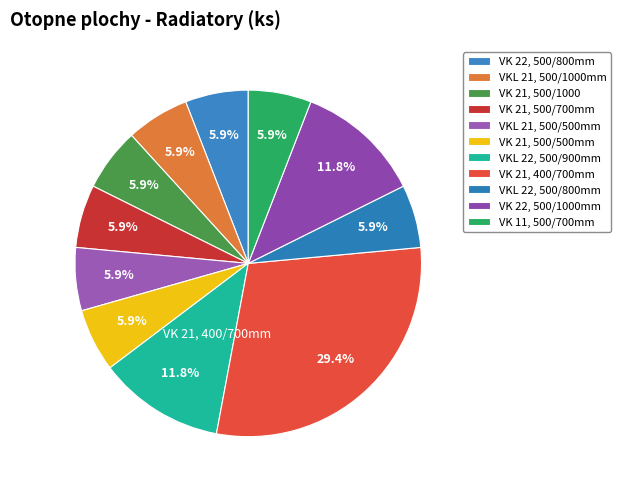

What is the largest slice in the pie chart?

VK 21, 400/700mm